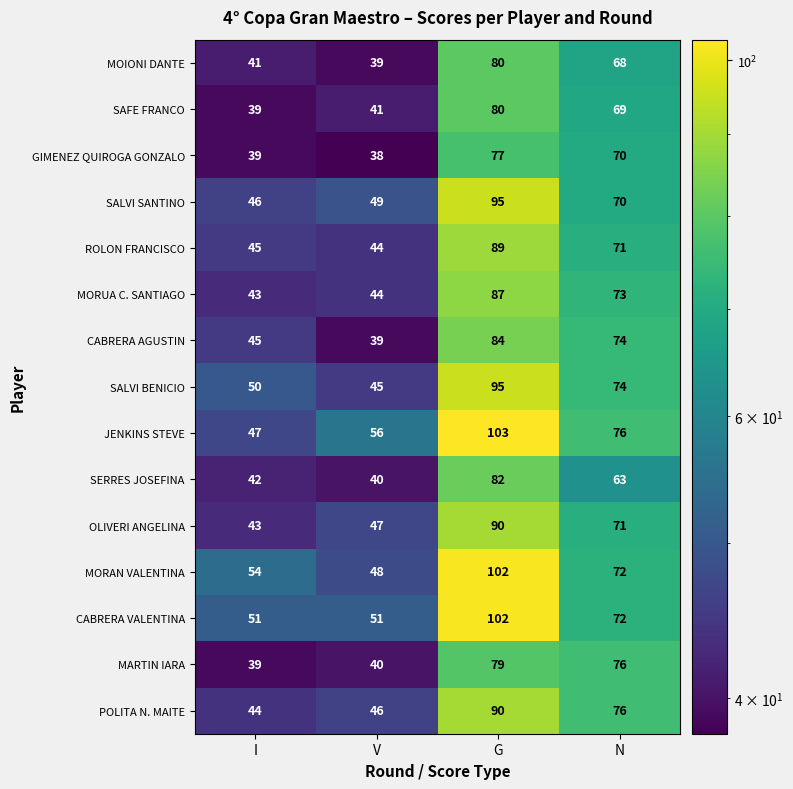

How many distinct data groups are displayed?

15